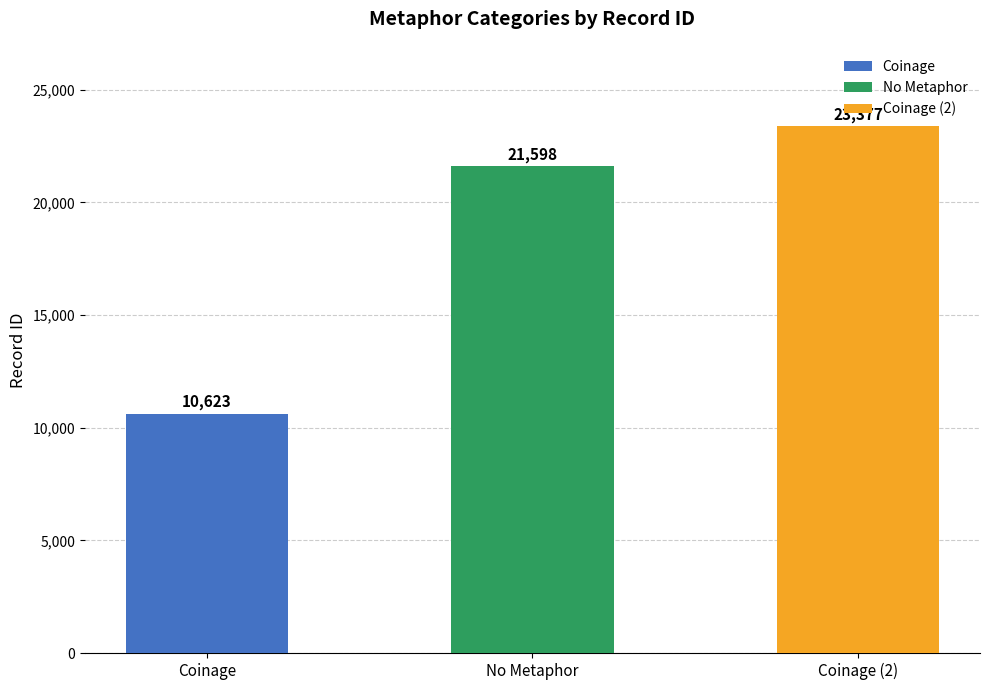

What is the label of the 1st bar from the left?

Coinage